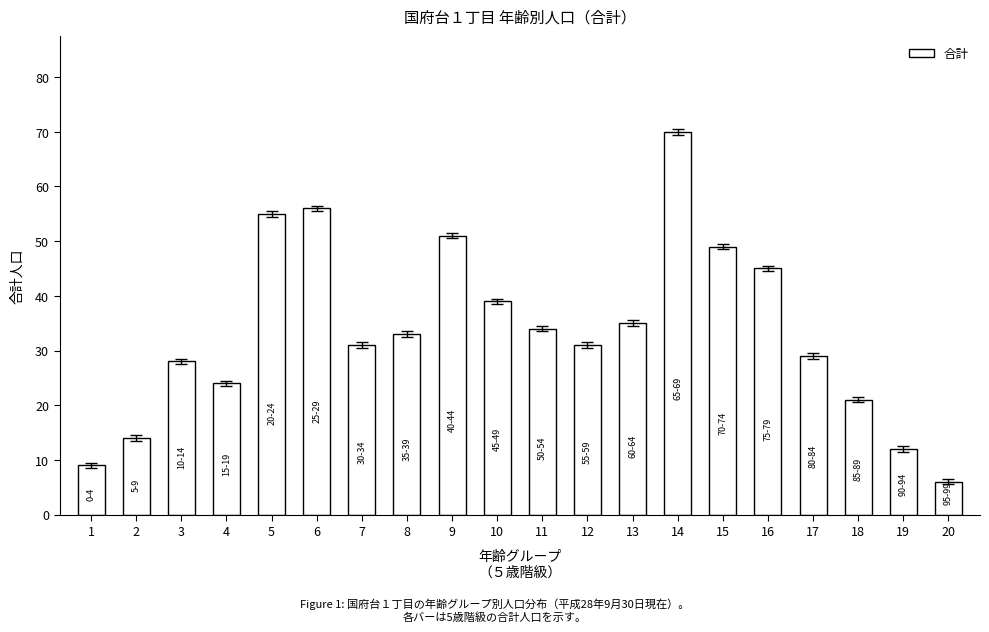

Where does the data first go above 33?

5